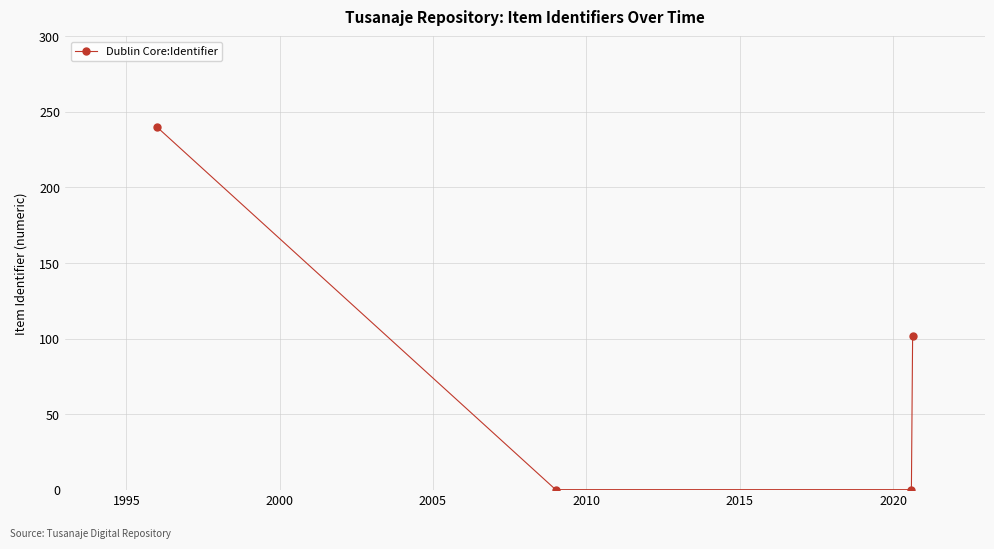

Does the chart display data point markers on the line(s)?

Yes